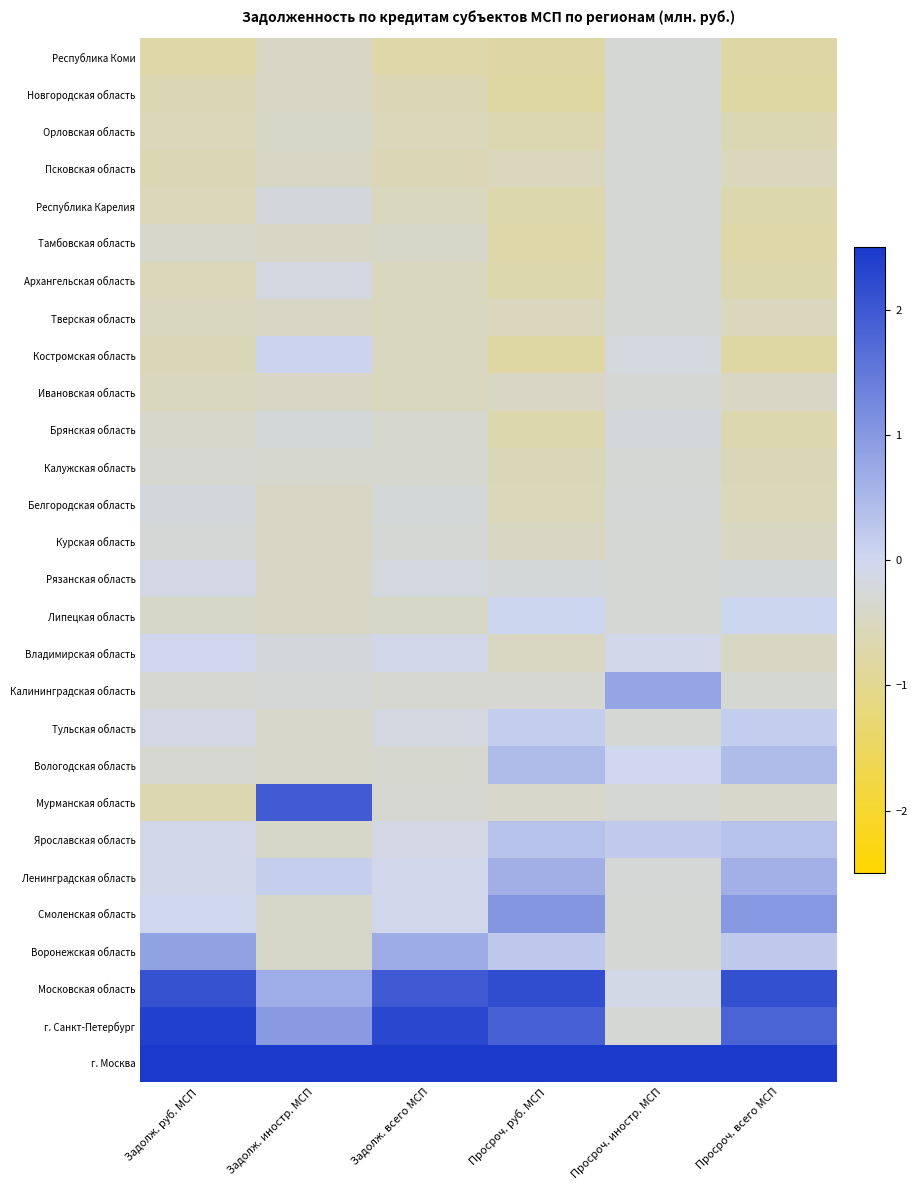

What is the sum of the Республика Карелия values at Просроч. руб. МСП and Задолж. руб. МСП?

-1.3